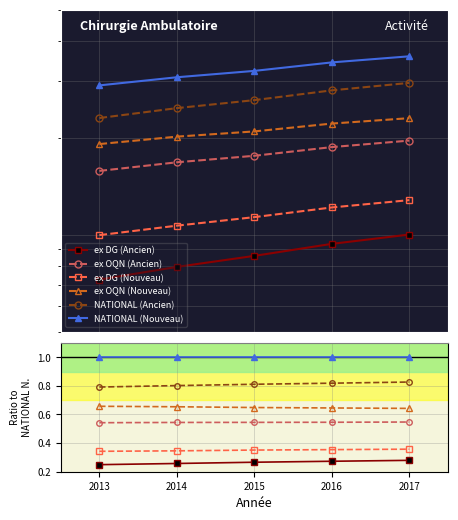

Does the chart have visible grid lines?

Yes